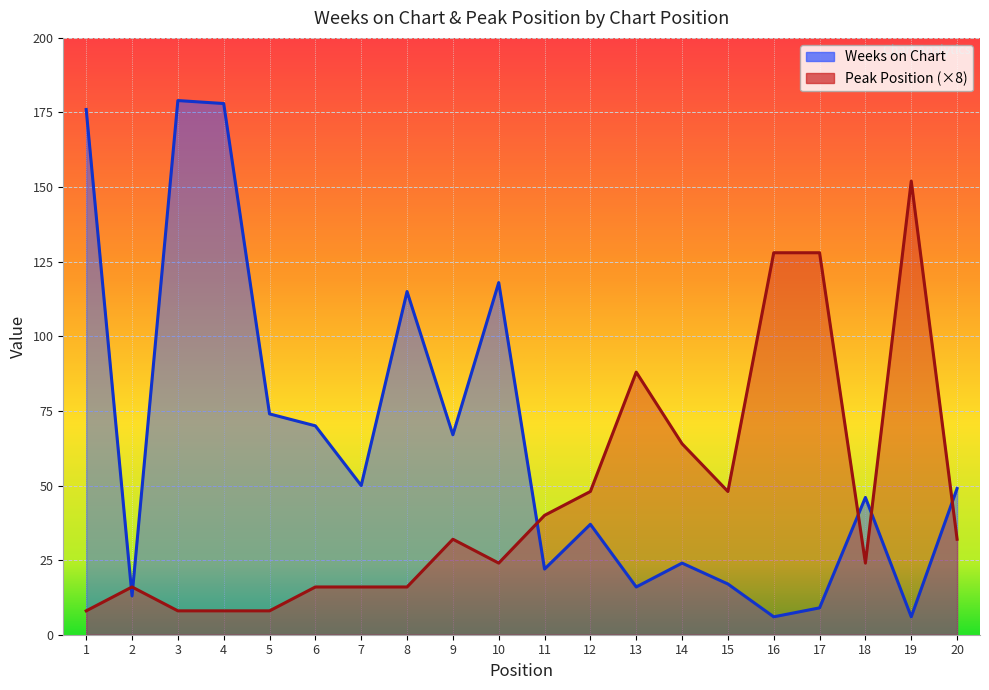

Which series changed the most between 9 and 12?

Weeks on Chart